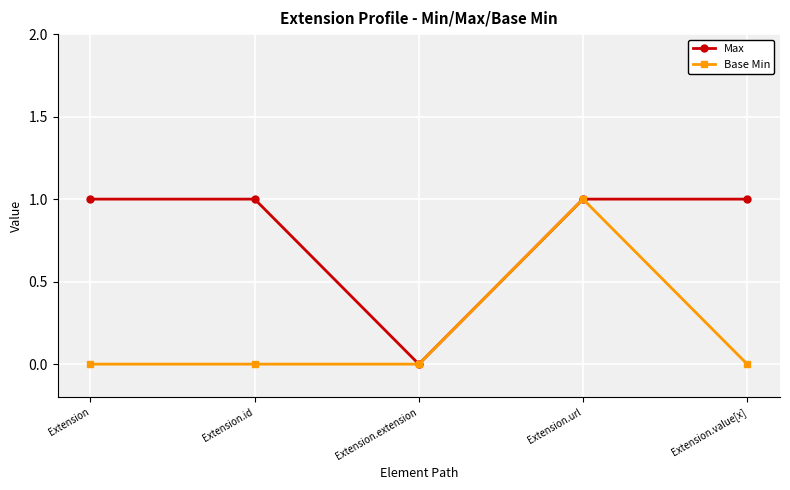

What is the sum of all Max values?

4